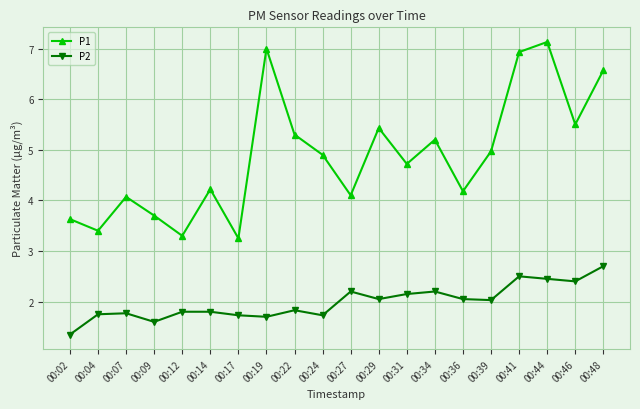

True or false: P2 and P1 cross at least once.

False